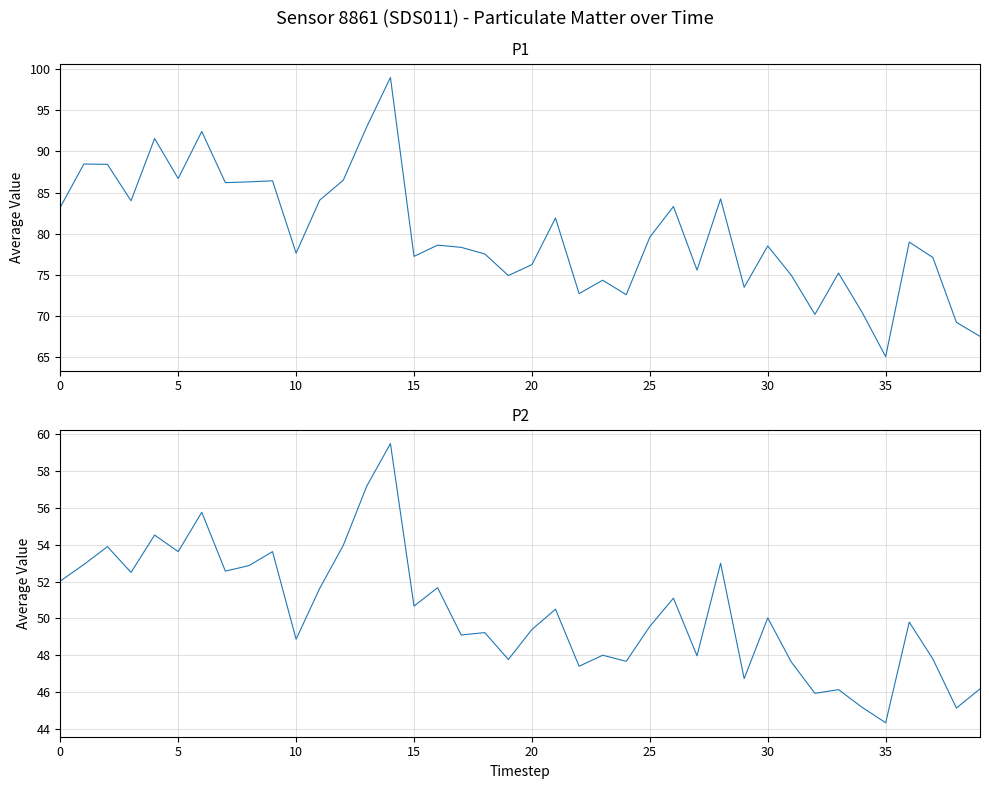

What is the label of the 23rd point from the right?

17